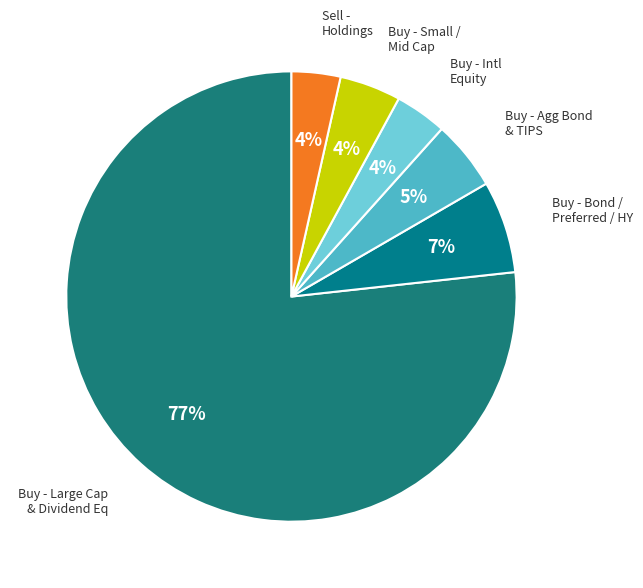

To the nearest percent, what is the average slice percentage?

17%